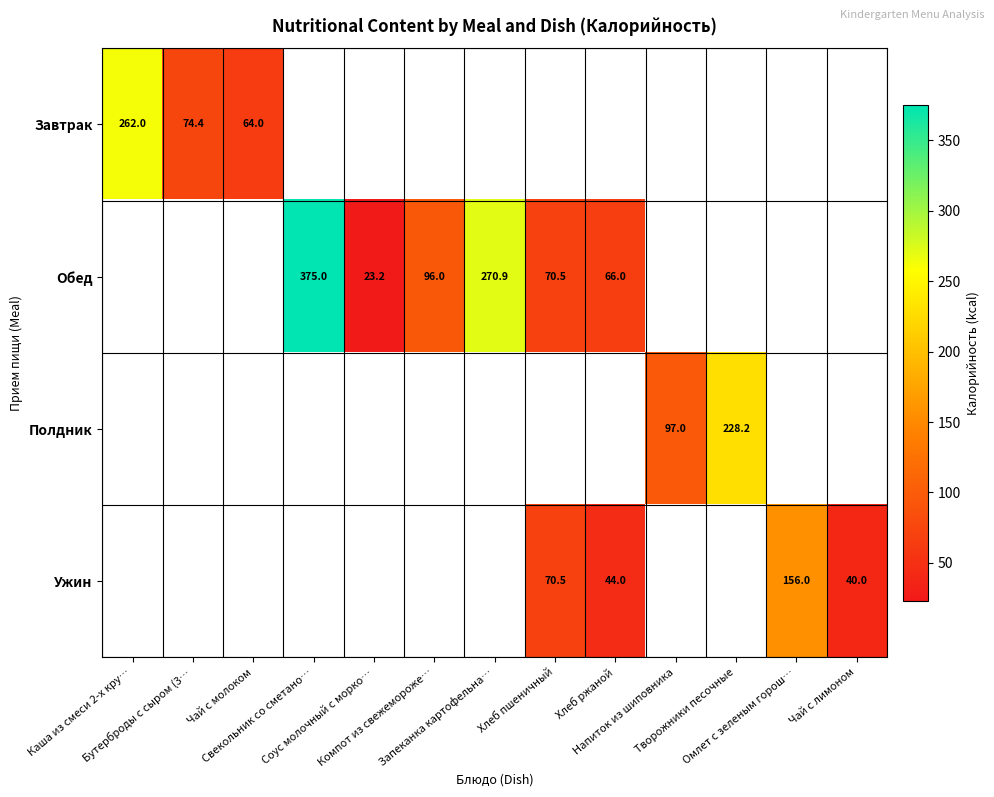

How many categories are shown in the chart?

13